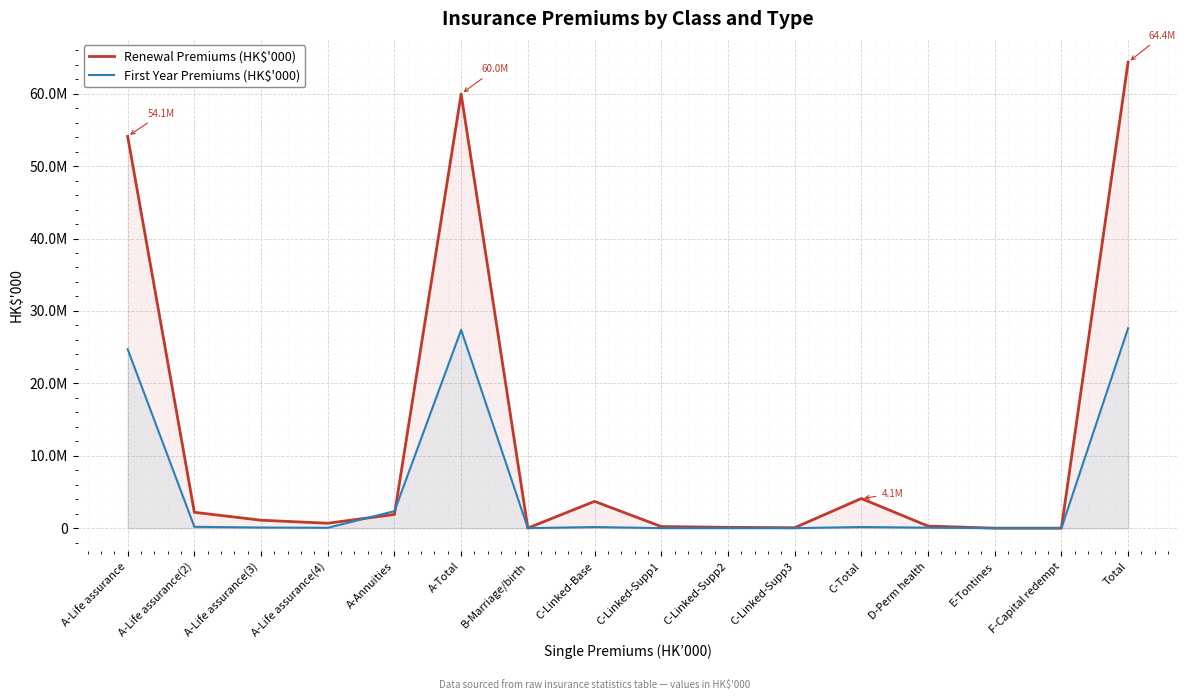

Rank the series by their maximum value, from highest to lowest.

Renewal Premiums (HK$'000), First Year Premiums (HK$'000)